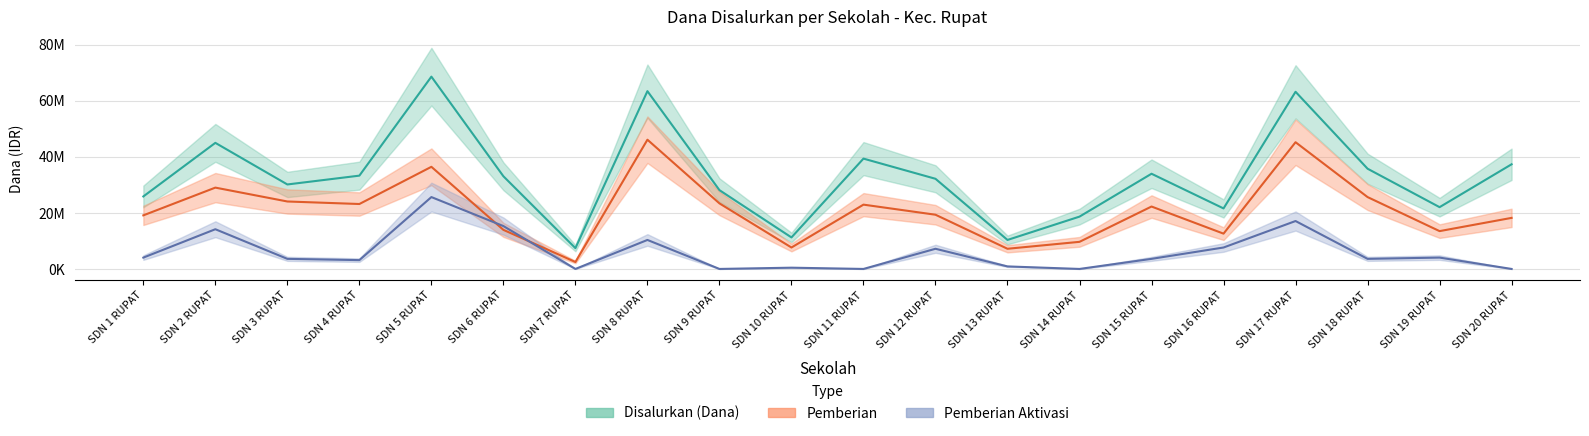

In Pemberian Aktivasi, how many points are lower than both neighbors (excluding endpoints)?

6